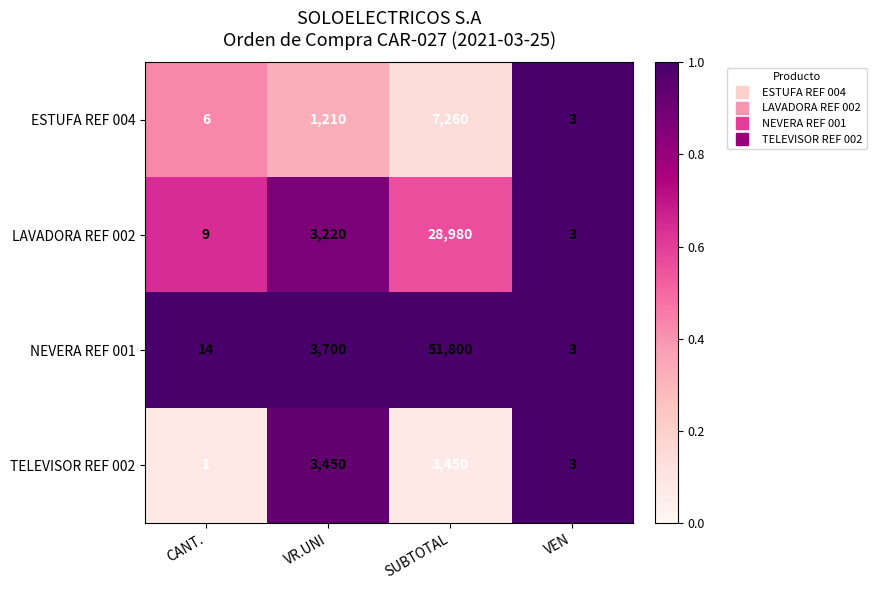

What is the spread (max minus min) of values at SUBTOTAL?

48350